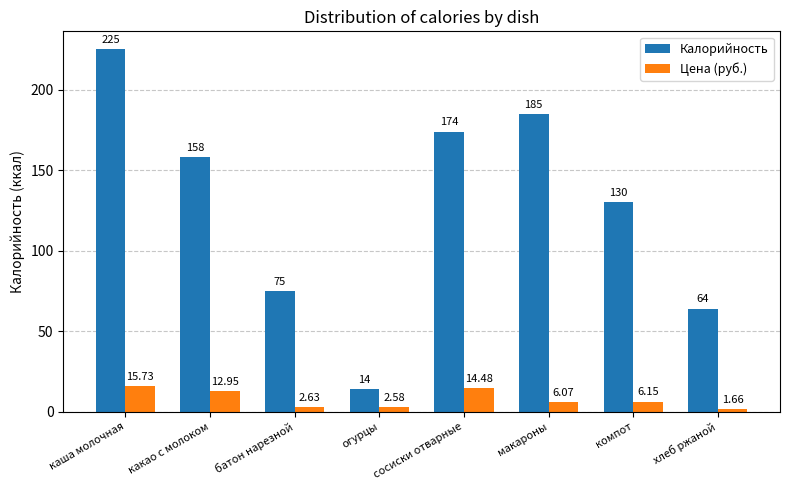

At which label is Калорийность closest to 119?

компот